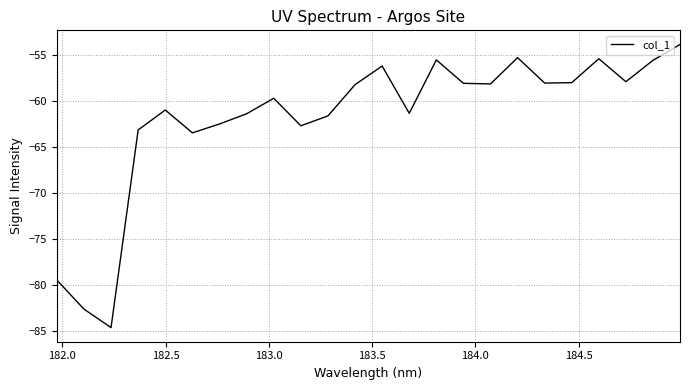

What is the difference between the maximum and minimum values?

30.7